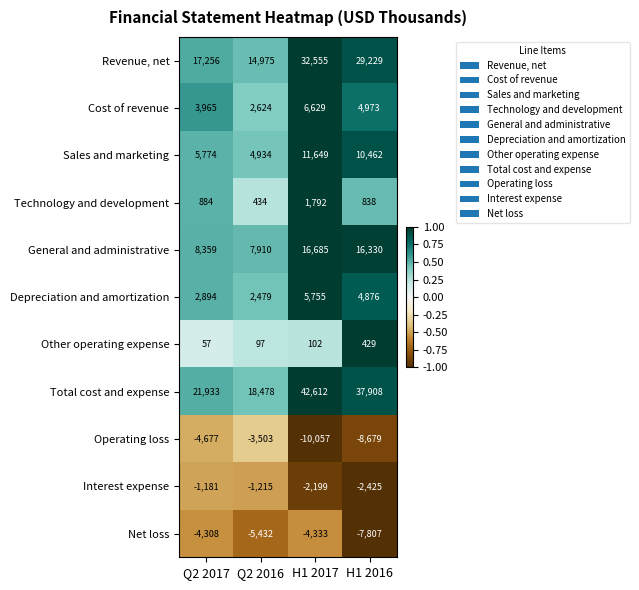

How many distinct data groups are displayed?

11